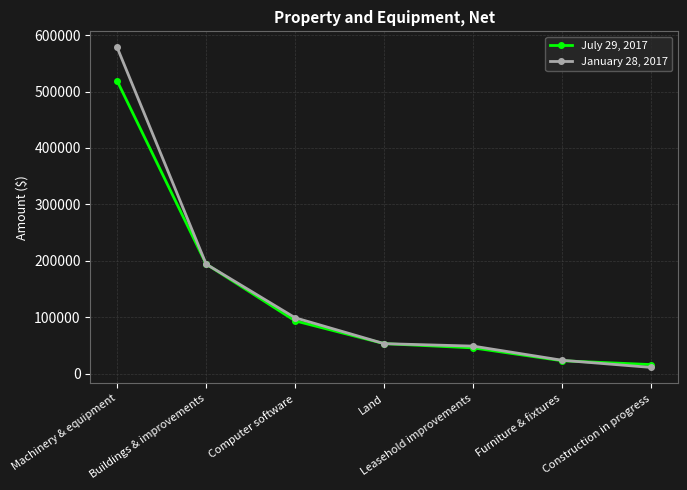

What is the label of the 2nd point from the right?

Furniture & fixtures